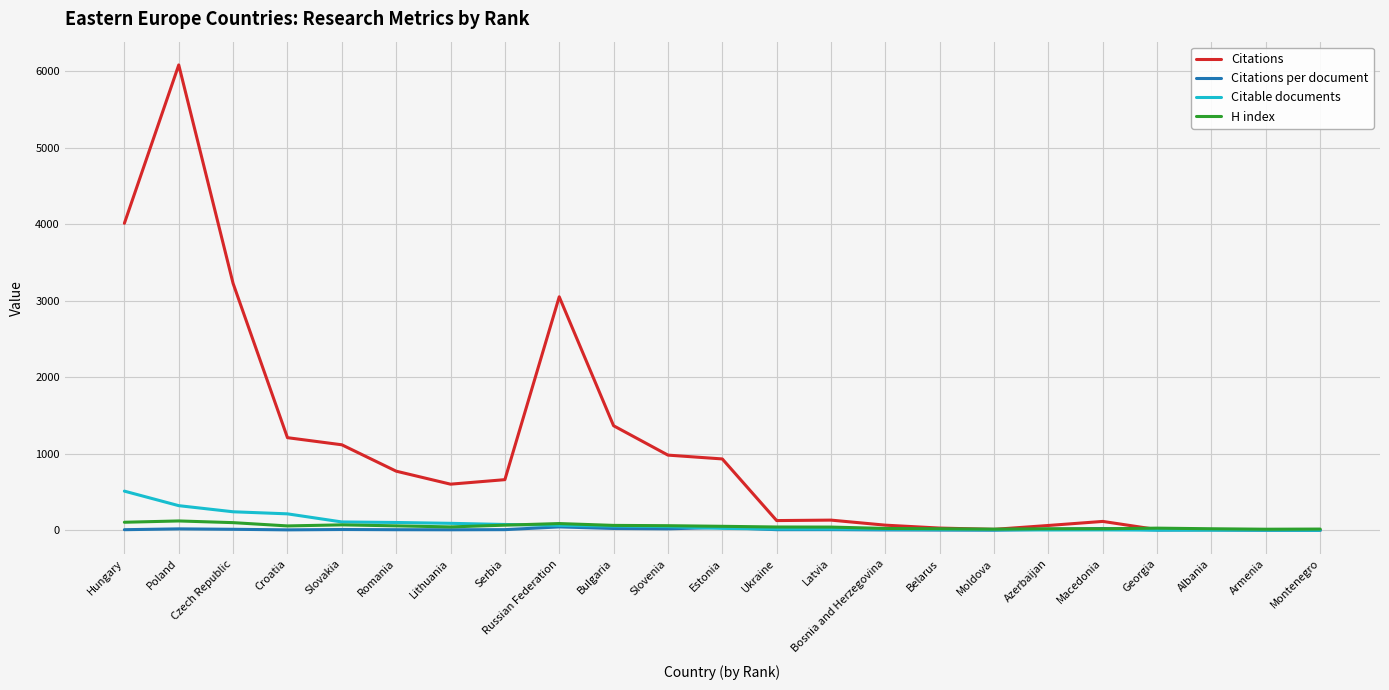

True or false: H index has a value of 20.0 at Belarus.

True